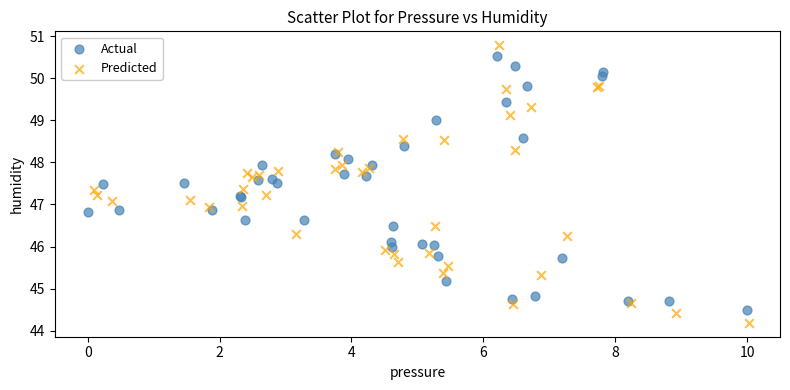

Which series contains the lowest Y value?

Predicted